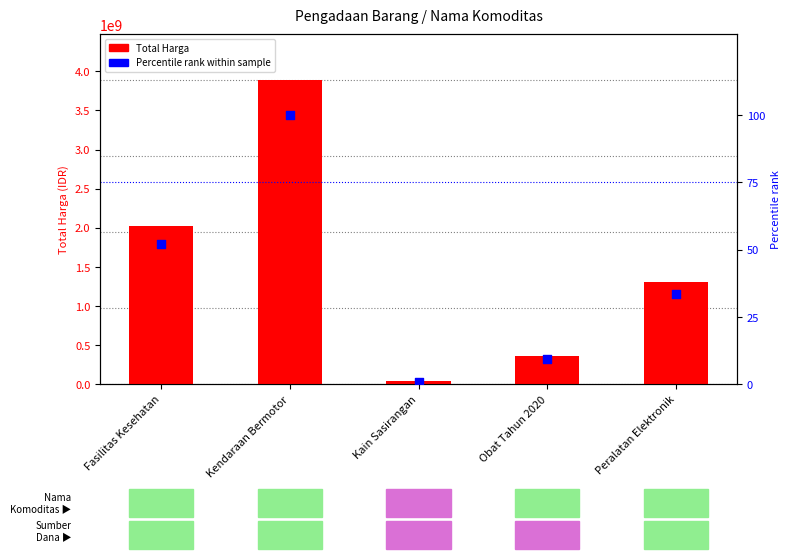

Is the value of Percentile rank within sample at Kendaraan Bermotor greater than the value of Total Harga at Kendaraan Bermotor?

No